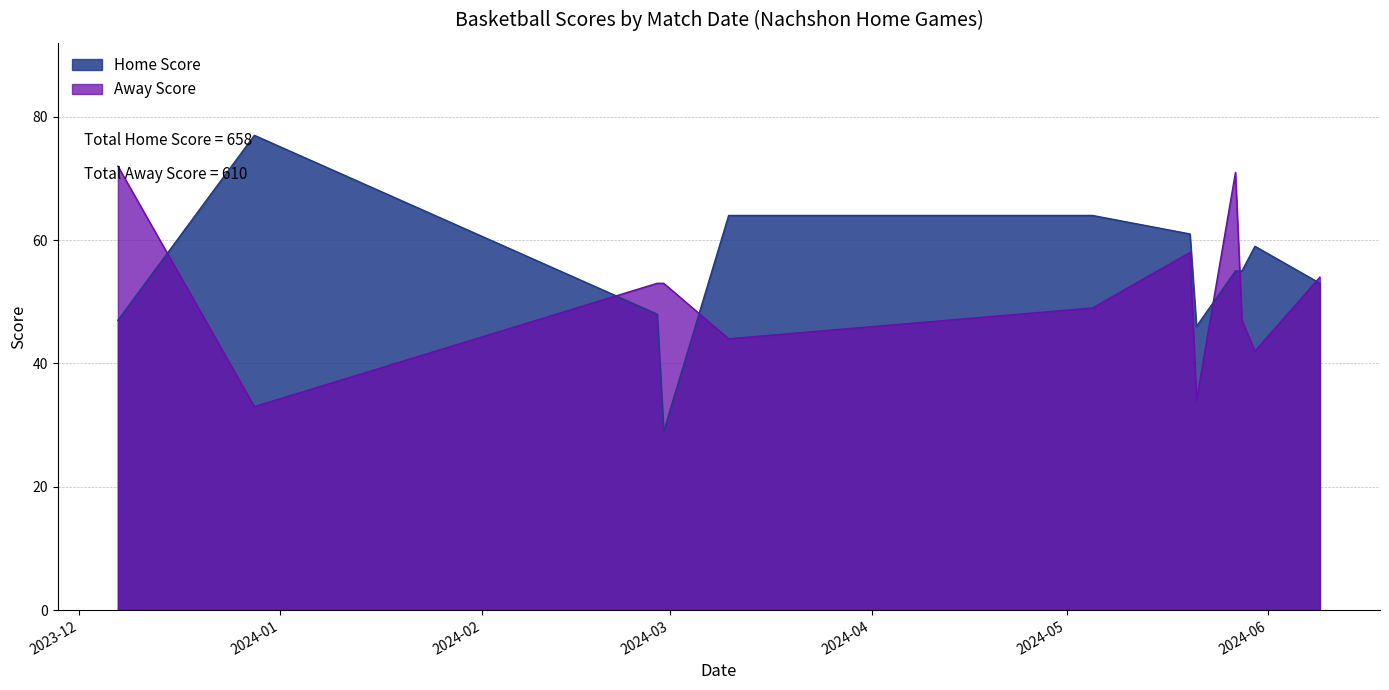

Reading right to left, extract all data points from this chart.

Home Score: 09-06-2024=53	30-05-2024=59	28-05-2024=55	27-05-2024=55	21-05-2024=46	20-05-2024=61	05-05-2024=64	10-03-2024=64	29-02-2024=29	28-02-2024=48	28-12-2023=77	07-12-2023=47
Away Score: 09-06-2024=54	30-05-2024=42	28-05-2024=47	27-05-2024=71	21-05-2024=34	20-05-2024=58	05-05-2024=49	10-03-2024=44	29-02-2024=53	28-02-2024=53	28-12-2023=33	07-12-2023=72